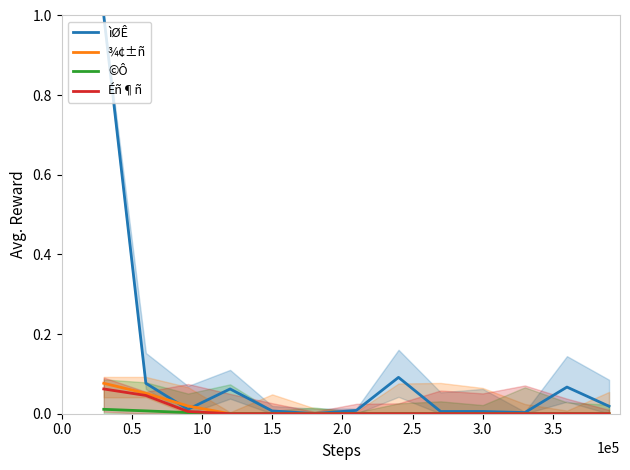

The ìØÊ series shows 0.0 at 1.0. True or false?

False